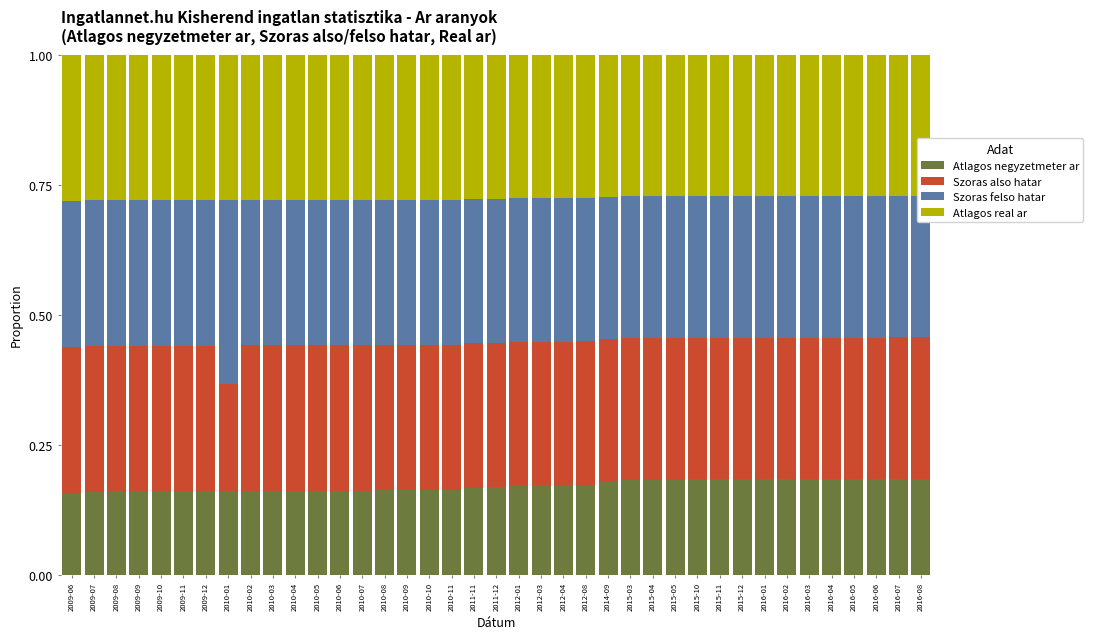

Which series has the largest range (max minus min)?

Szoras felso hatar